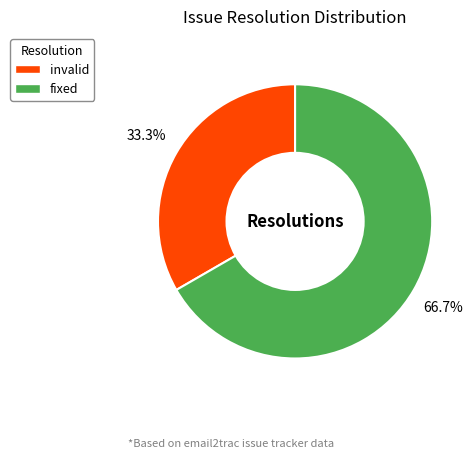

How many slices are in this pie chart?

2